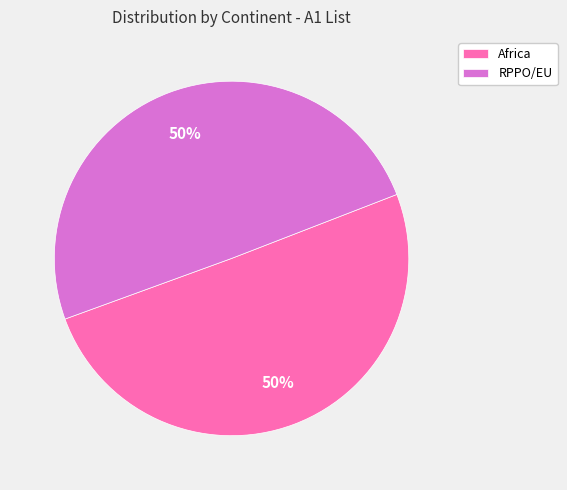

To the nearest percent, what is the combined percentage of RPPO/EU and Africa?

100%